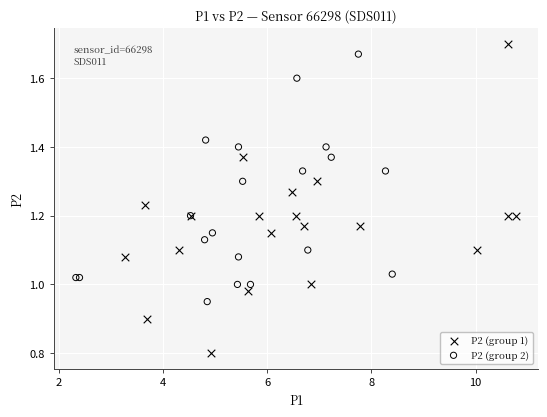

Which series has the widest spread of Y values?

P2 (group 1)